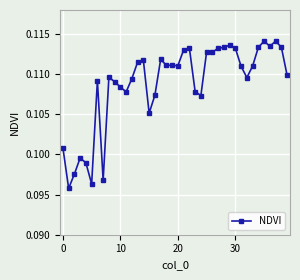

Count the values in the range 0 to 1.

40